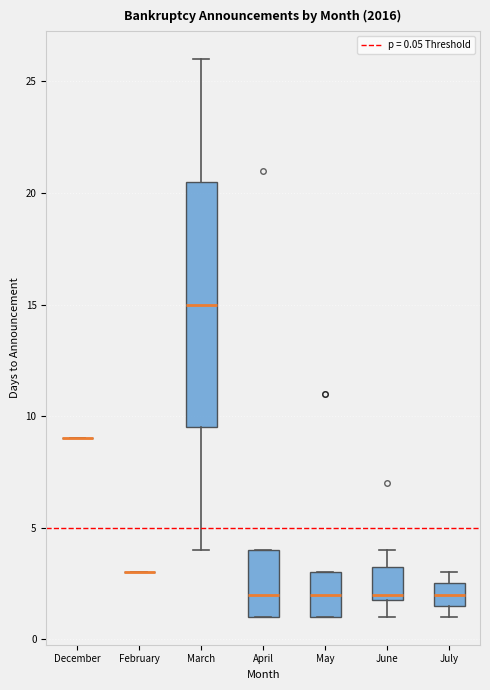

Reading left to right, transcribe this box plot: for each box, give where its median line is, the range the box spans, and where its two whiskers end, as read against the y-axis. The values are not printed on the chart, so give them approximately, as read against the axis.

December: box collapsed to a line at 9.0, whiskers 9.0 to 9.0
February: box collapsed to a line at 3.0, whiskers 3.0 to 3.0
March: median 15.0, box 9.5 to 20.5, whiskers 4.0 to 26.0
April: median 2.0, box 1.0 to 4.0, whiskers 1.0 to 4.0
May: median 2.0, box 1.0 to 3.0, whiskers 1.0 to 3.0
June: median 2.0 (just above the box's lower edge), box 2.0 to 3.5, whiskers 1.0 to 4.0
July: median 2.0, box 1.5 to 2.5, whiskers 1.0 to 3.0